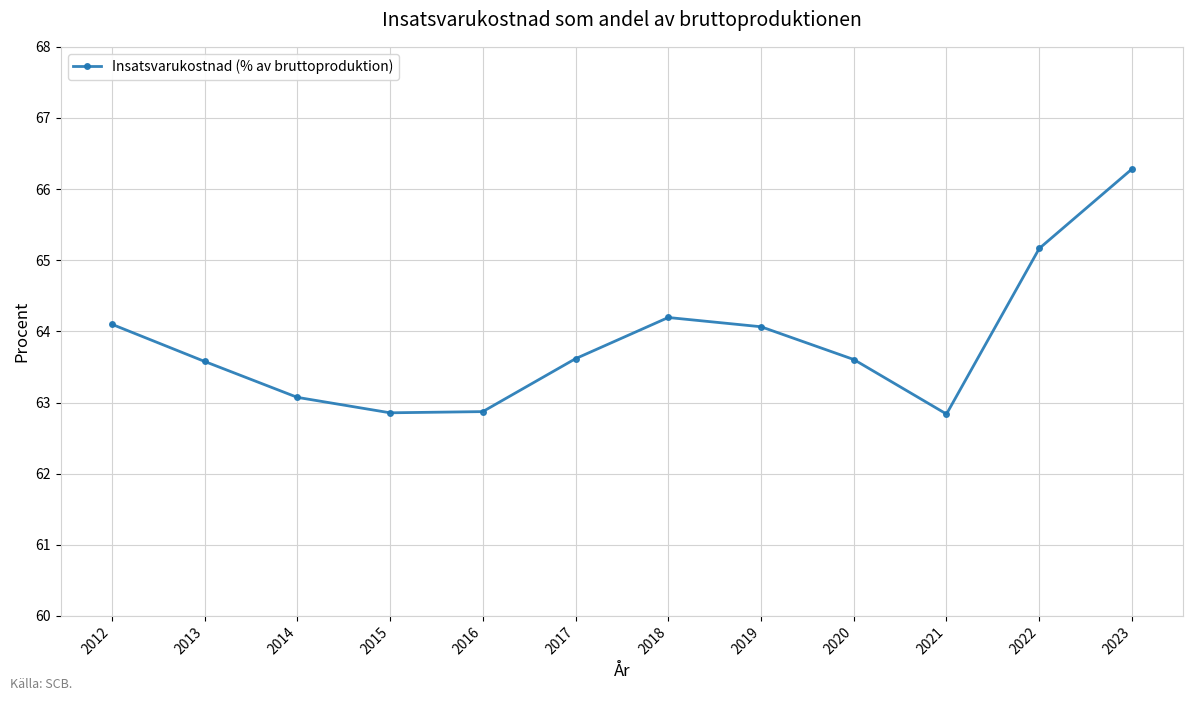

What is the value of the 11th point from the left?

65.2